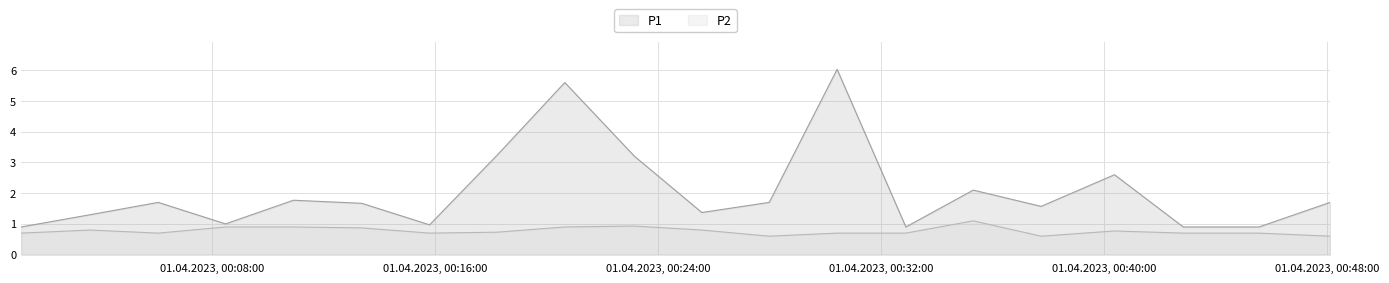

Is the value of P1 at 2023-04-01T00:35:18 greater than the value of P2 at 2023-04-01T00:13:22?

Yes